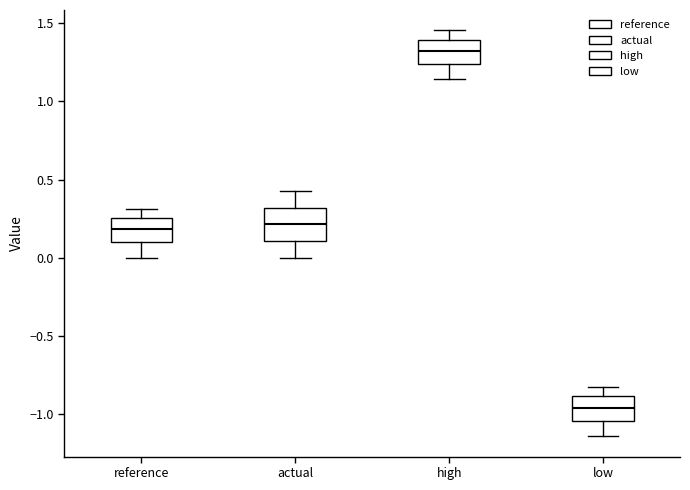

Reading left to right, read every box against the y-axis: the position of its median line, the range the box covers, and the ends of its whiskers. The values are not printed on the chart, so give them approximately, as read against the axis.

reference: median 0.20, box 0.10 to 0.25, whiskers 0.00 to 0.30
actual: median 0.20, box 0.10 to 0.30, whiskers 0.00 to 0.45
high: median 1.30, box 1.25 to 1.40, whiskers 1.15 to 1.45
low: median -0.95, box -1.05 to -0.90, whiskers -1.15 to -0.85